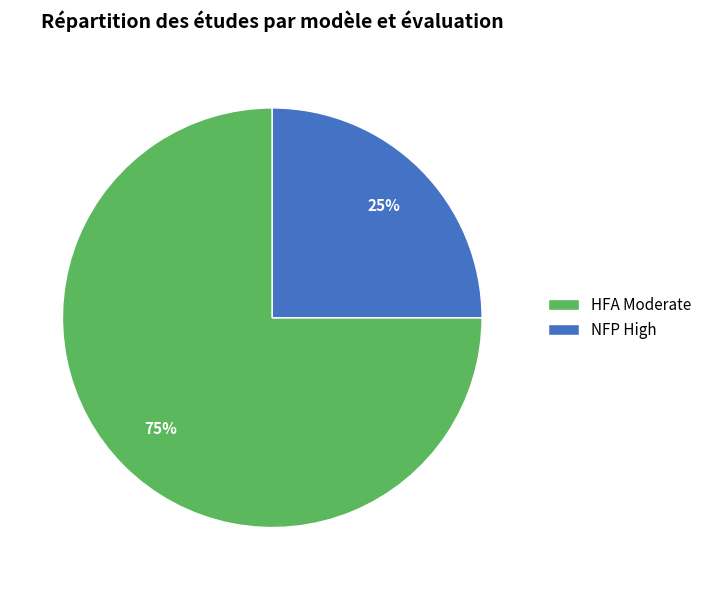

Is it true that NFP High is 25% of the pie?

True